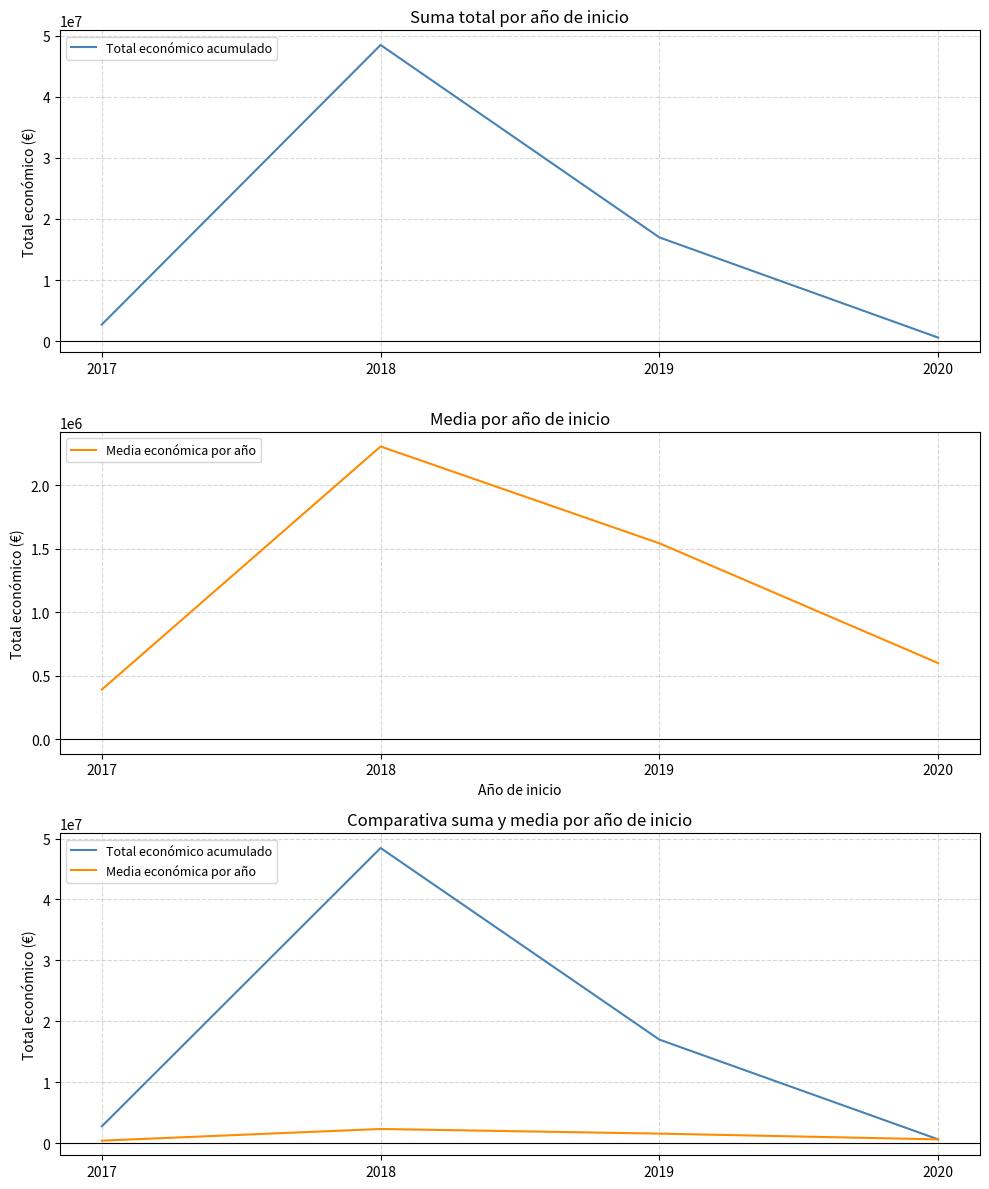

The value of Media económica por año at 2019 is 1543996.7. True or false?

True